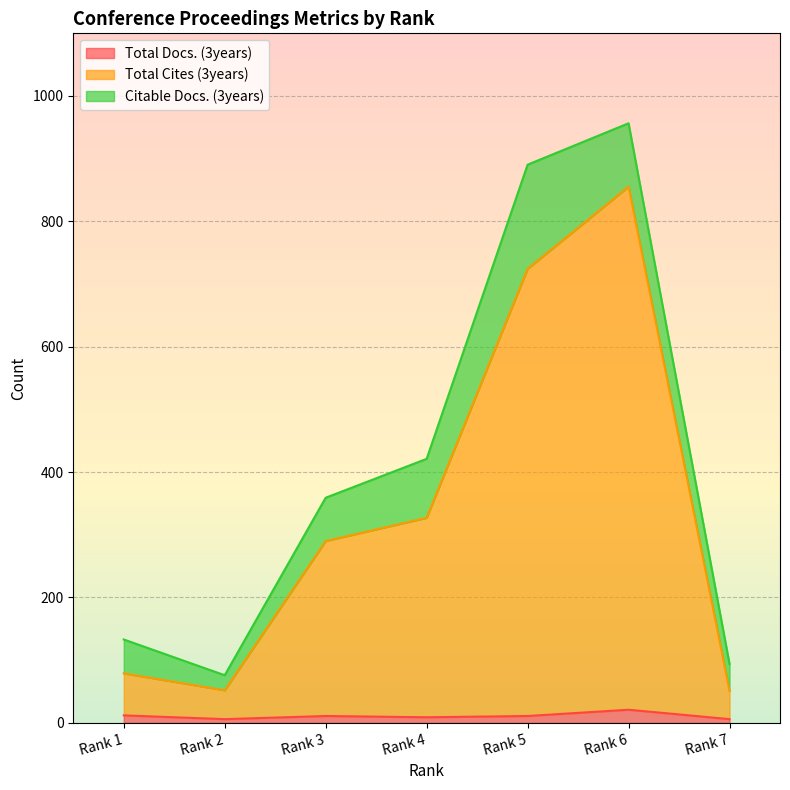

Is the value of Total Docs. (3years) at Rank 5 greater than the value of Total Cites (3years) at Rank 4?

No